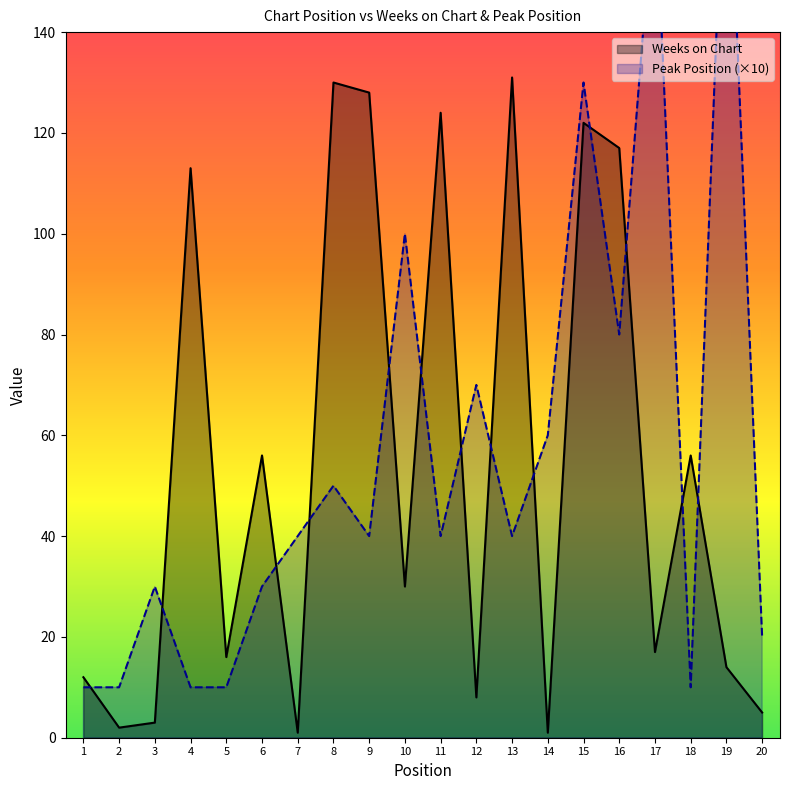

How many data points in Weeks on Chart are less than 30?

10